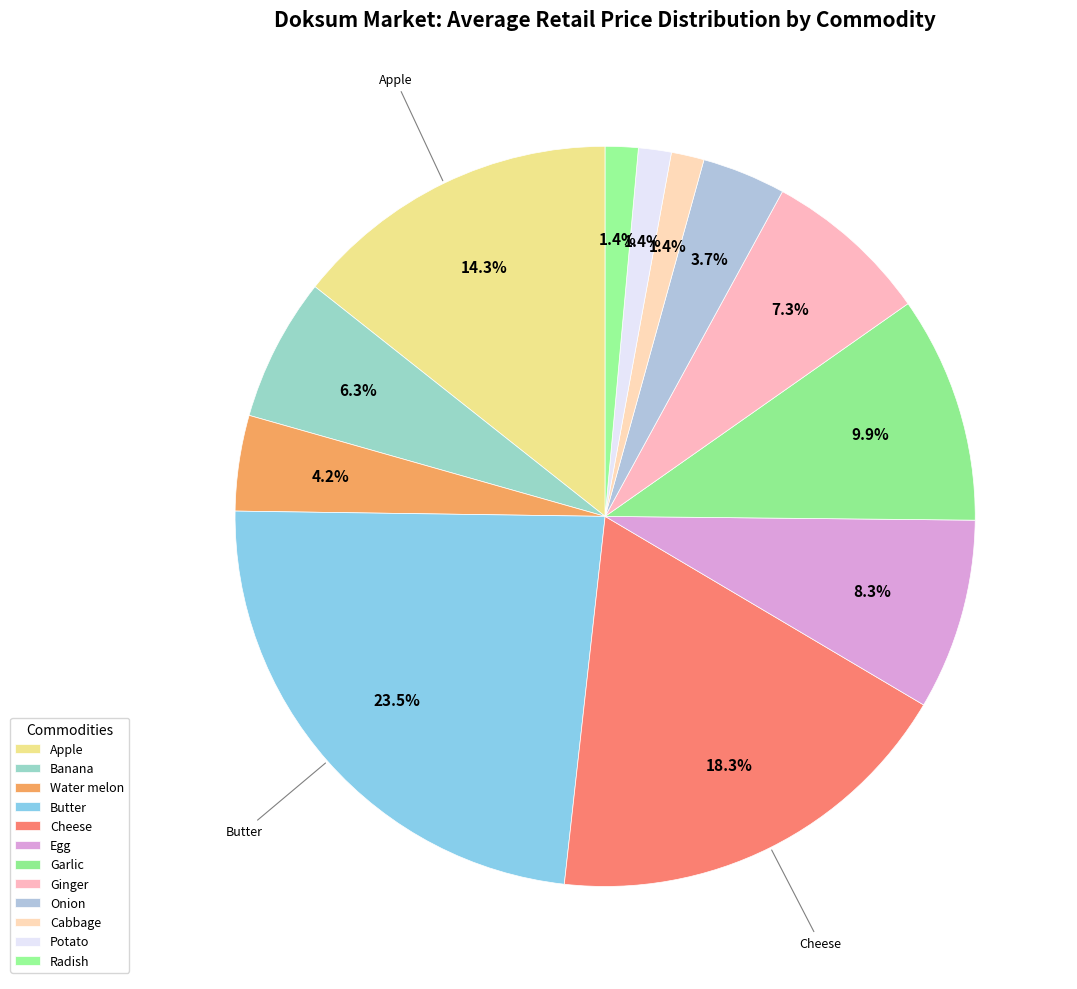

The Butter slice represents 23% of the pie. True or false?

True